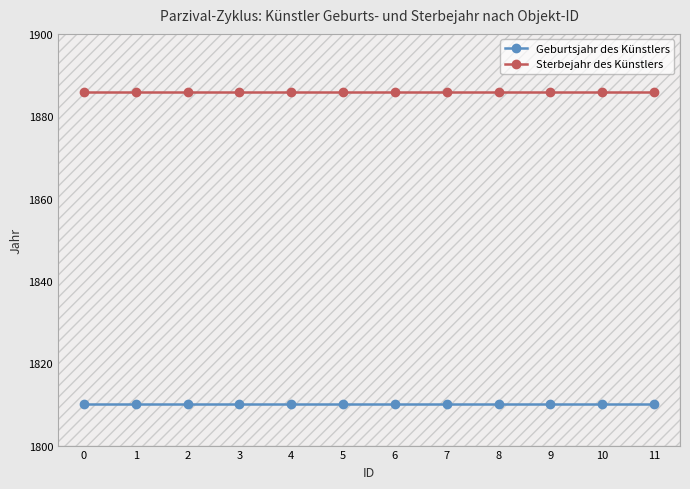

At how many categories does at least one series exceed 1814?

12